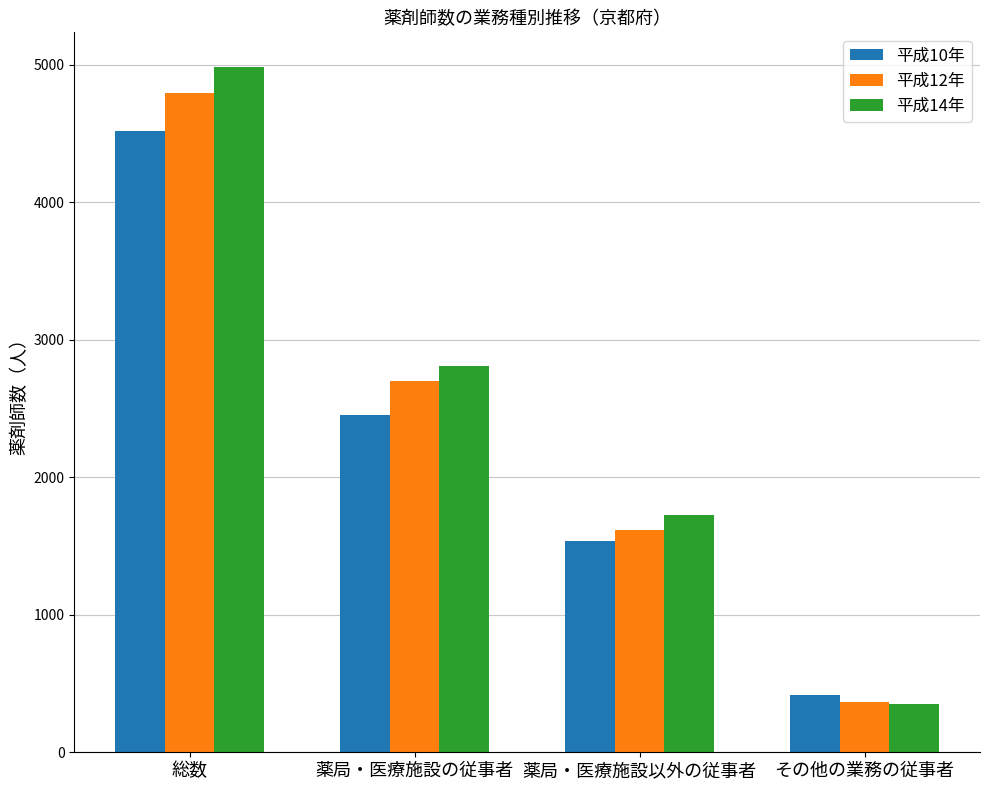

Which series has the largest range (max minus min)?

平成14年